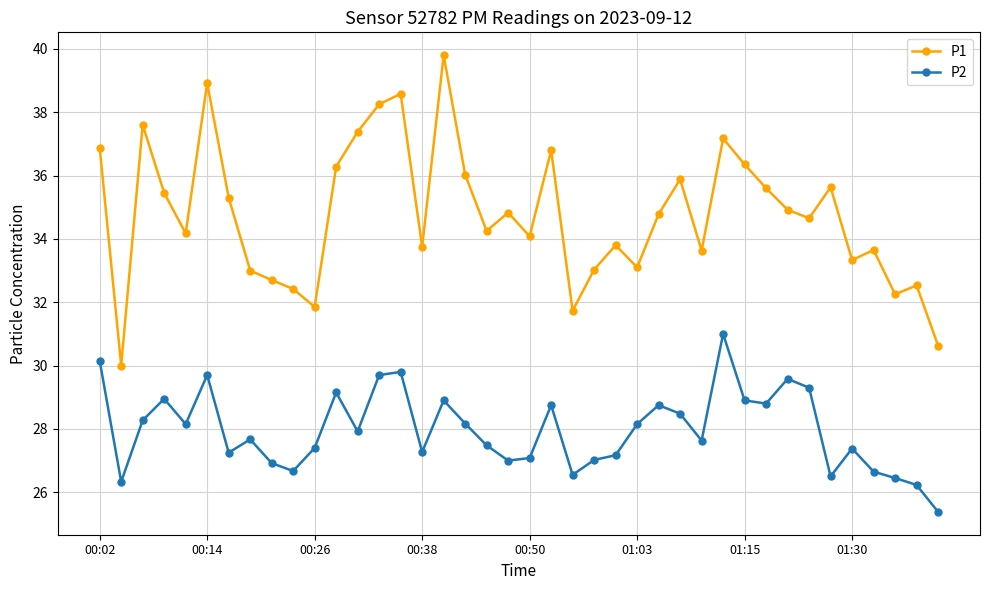

What is the value of the P1 point at the 22nd from the left?

36.8